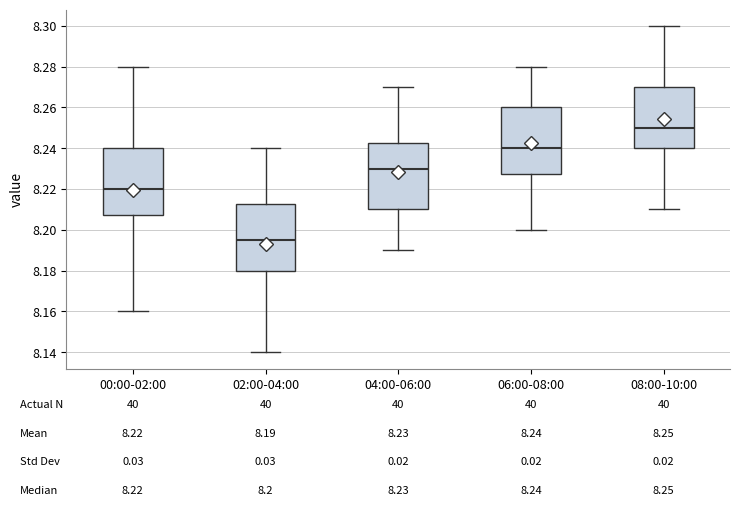

Which box has the lowest median line?

02:00-04:00